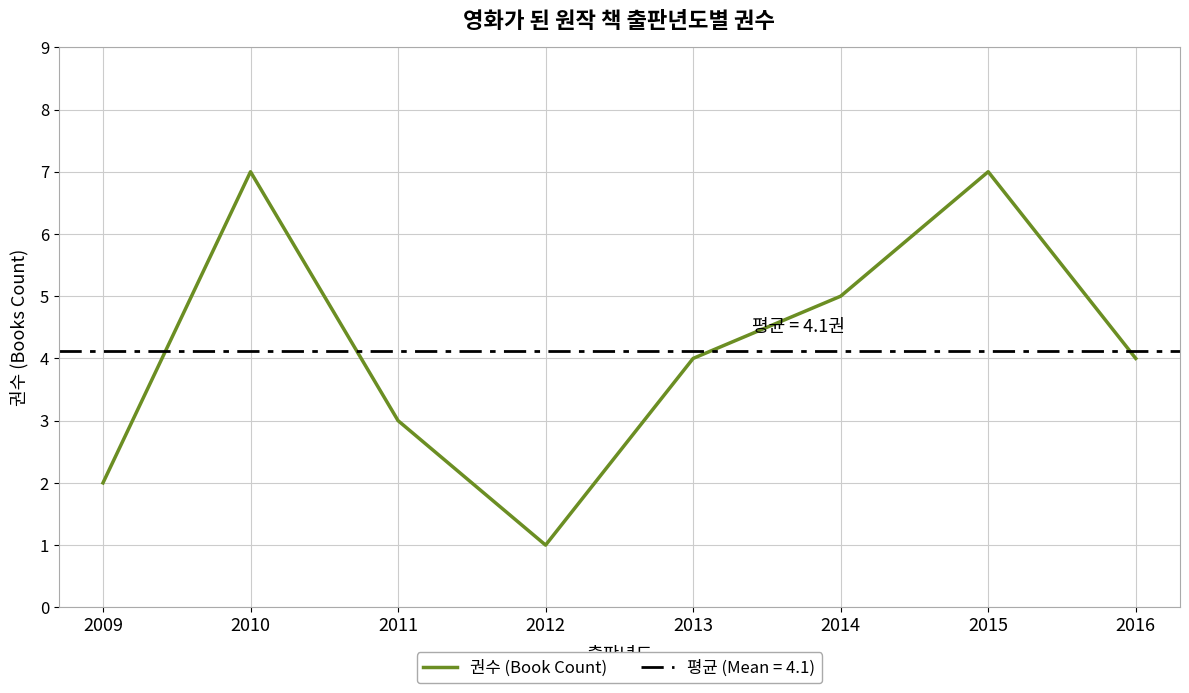

True or false: the data shows 2 at 2016.

False